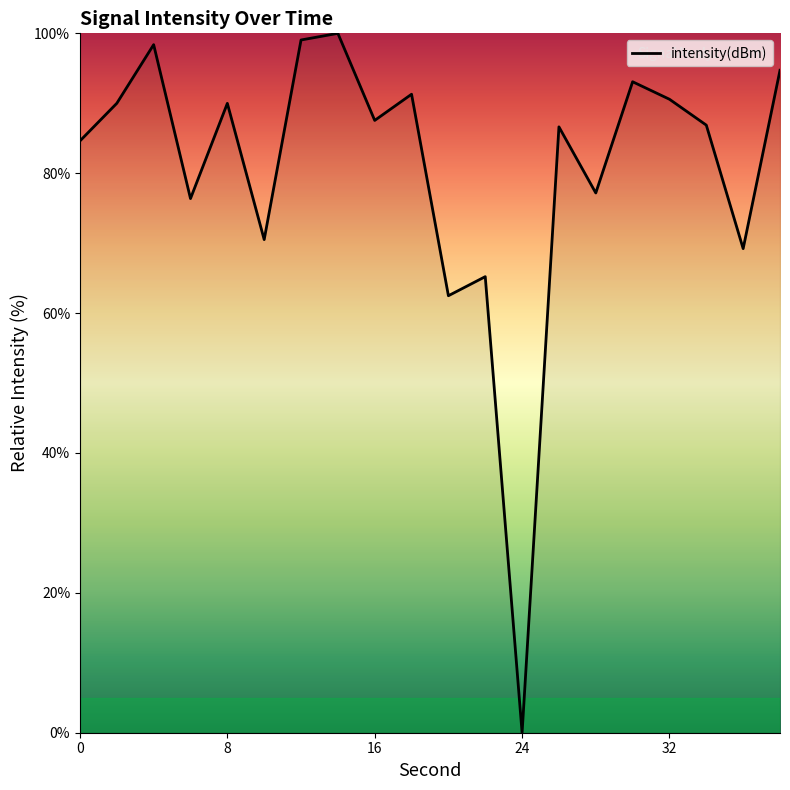

What is the greatest value displayed?

100.0